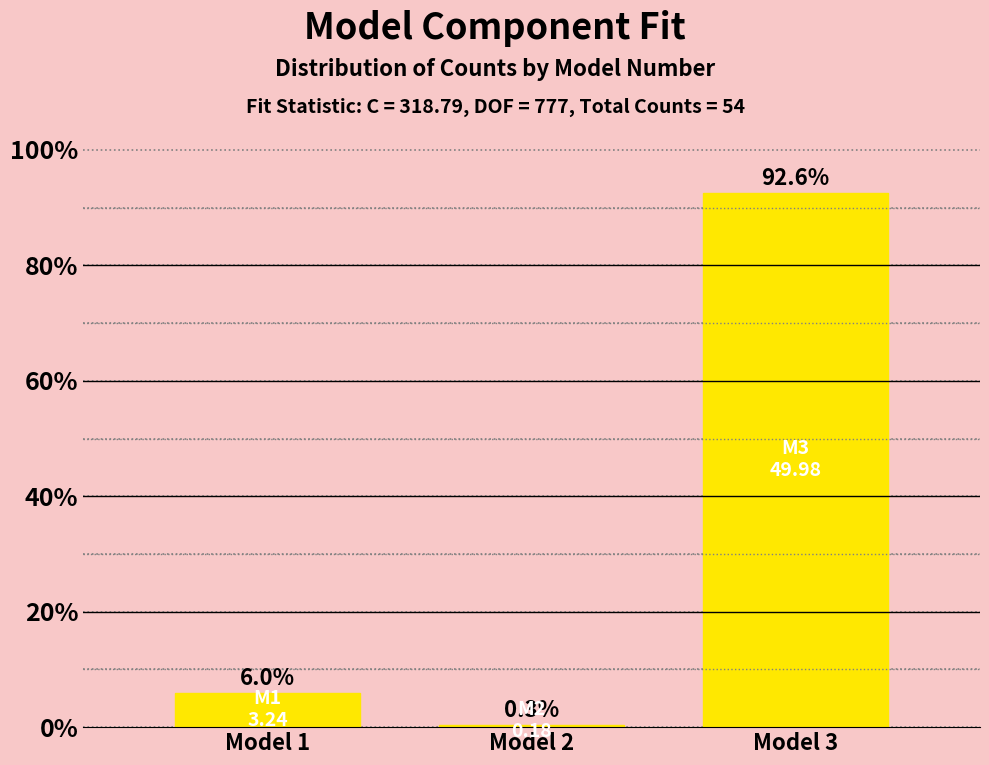

Reading right to left, transcribe all the data shown in this chart.

92.6	0.3	6.0